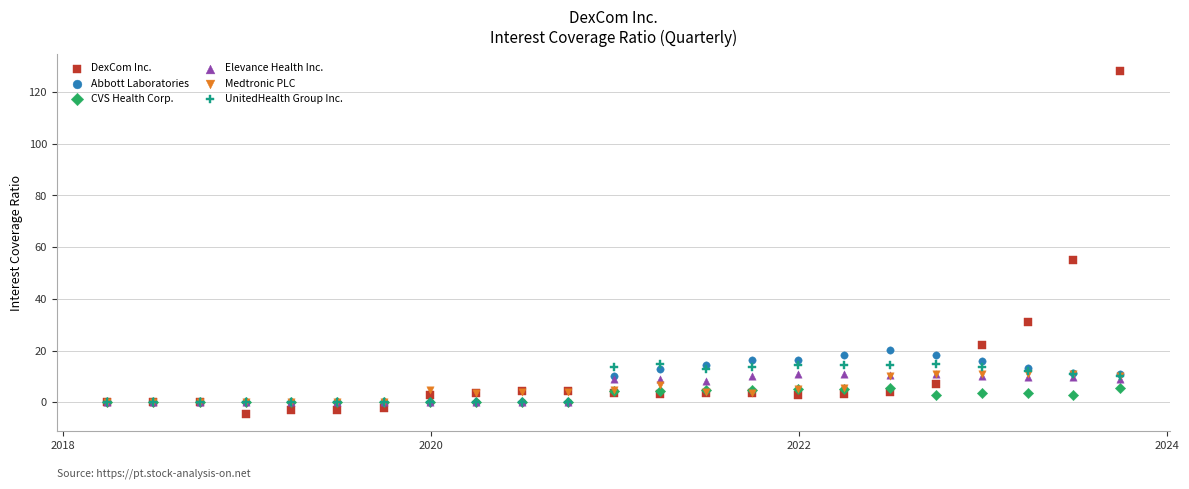

Which series contains the highest Y value?

DexCom Inc.